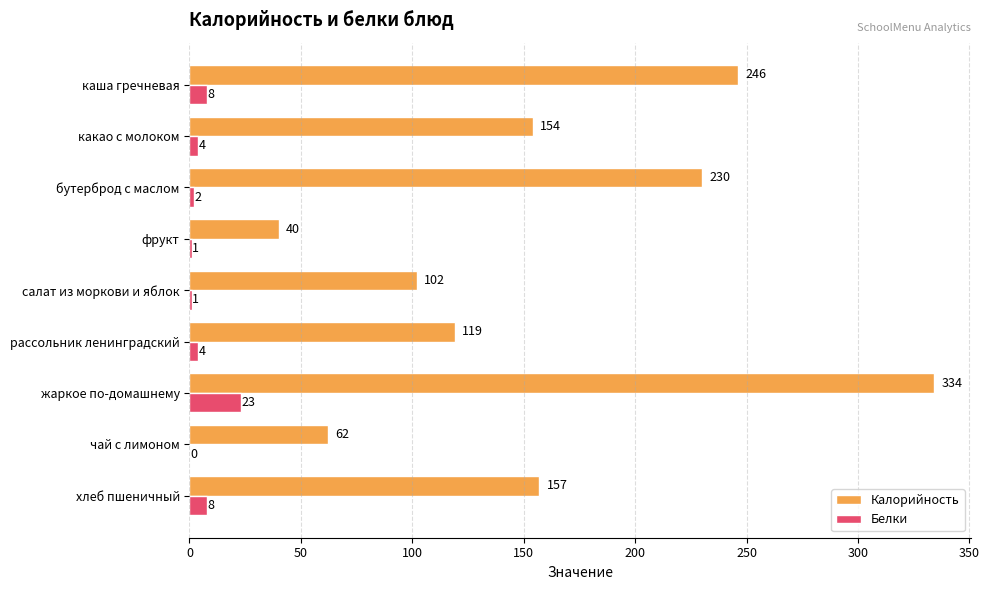

At which category is the sum across all series the highest?

жаркое по-домашнему